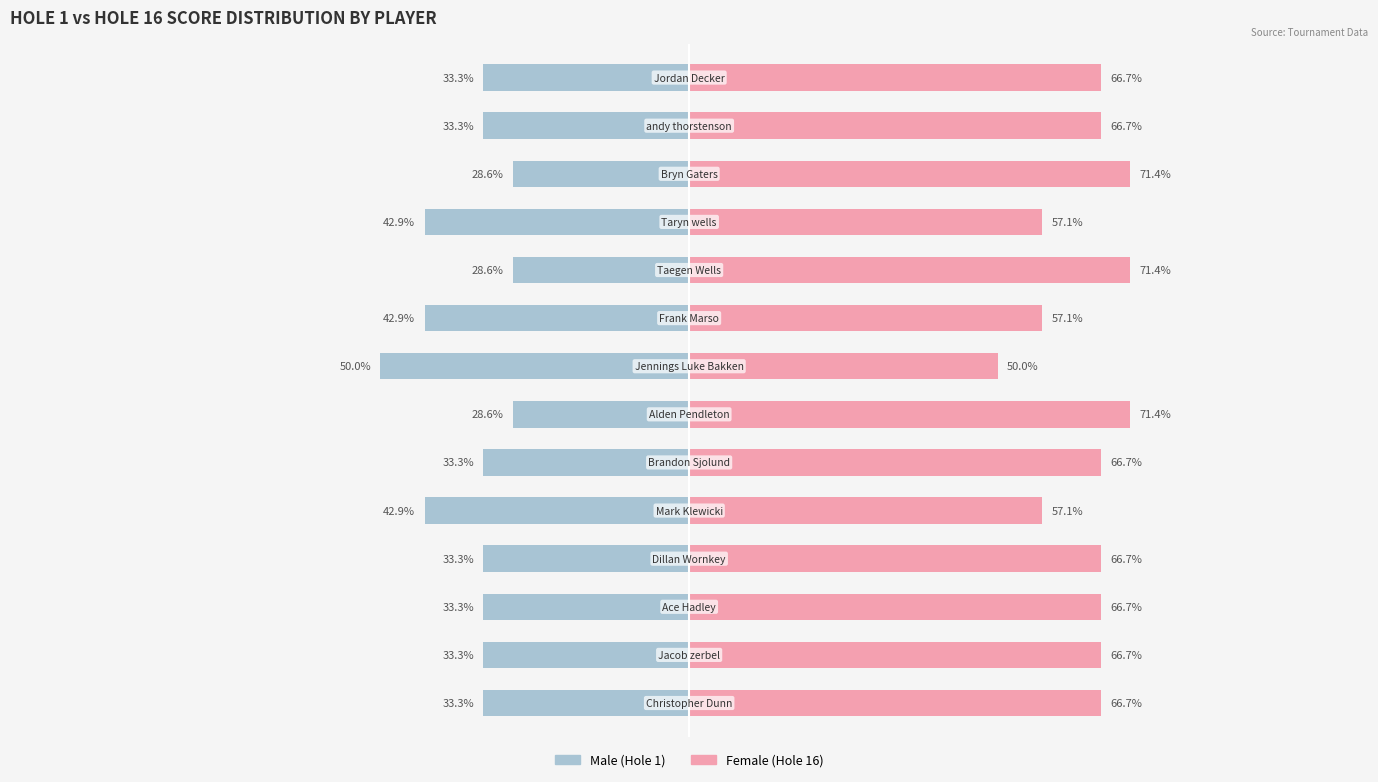

What is the difference between the maximum and minimum values in the Female series?

21.4